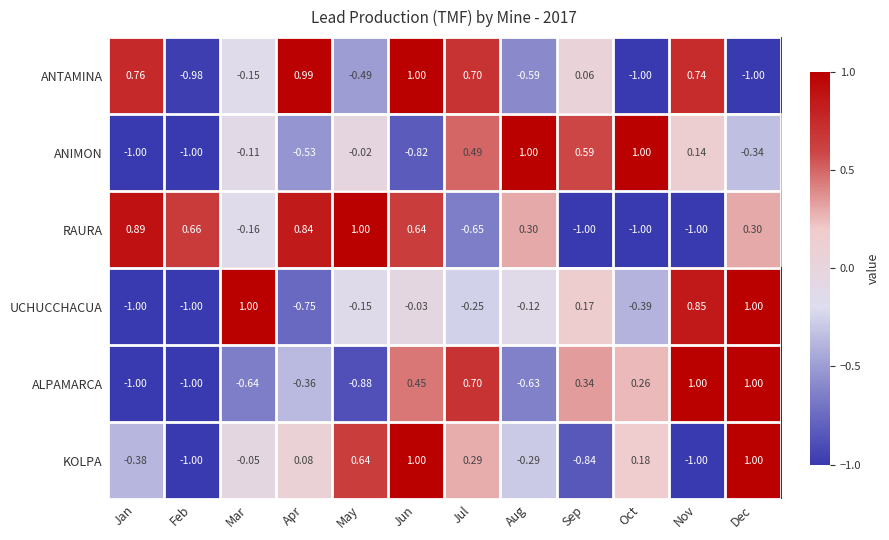

What is the smallest value displayed?

-1.0